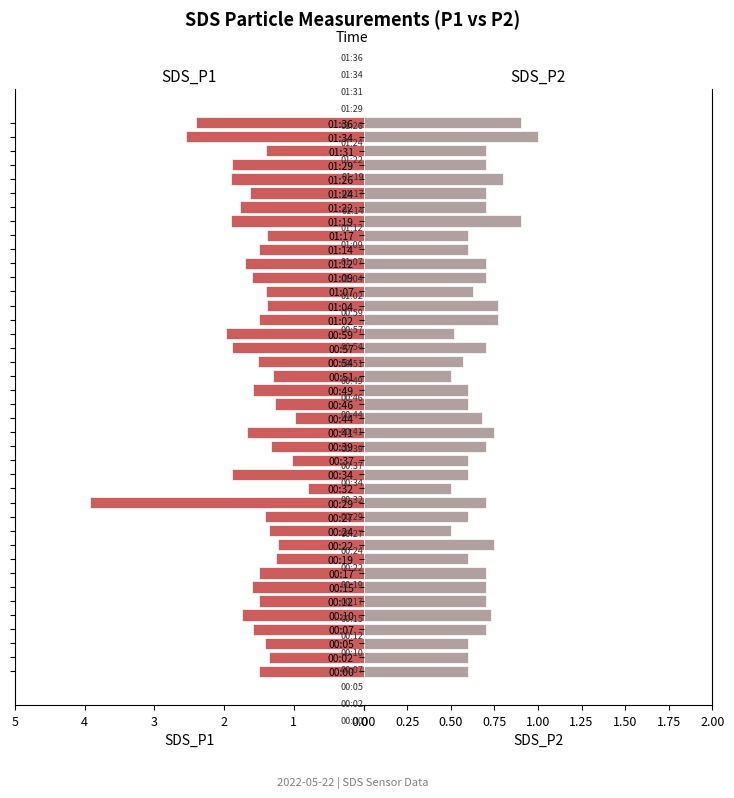

What is the difference between the second highest and second lowest values in the SDS_P2 series?

0.4